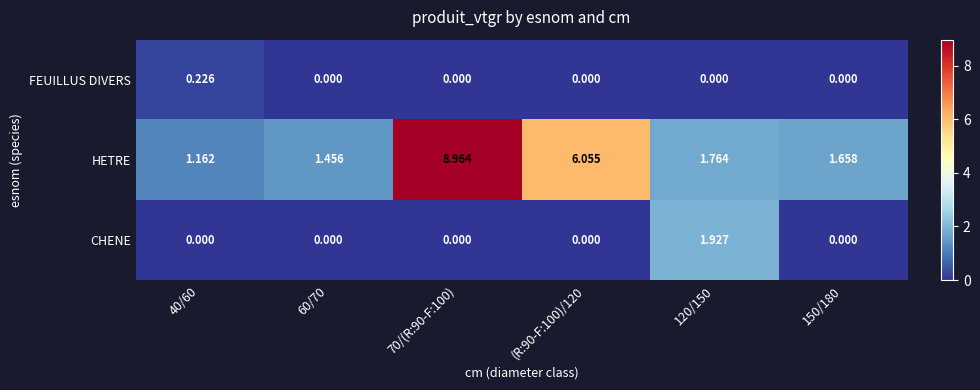

List the series in order of their peak value, lowest first.

FEUILLUS DIVERS, CHENE, HETRE